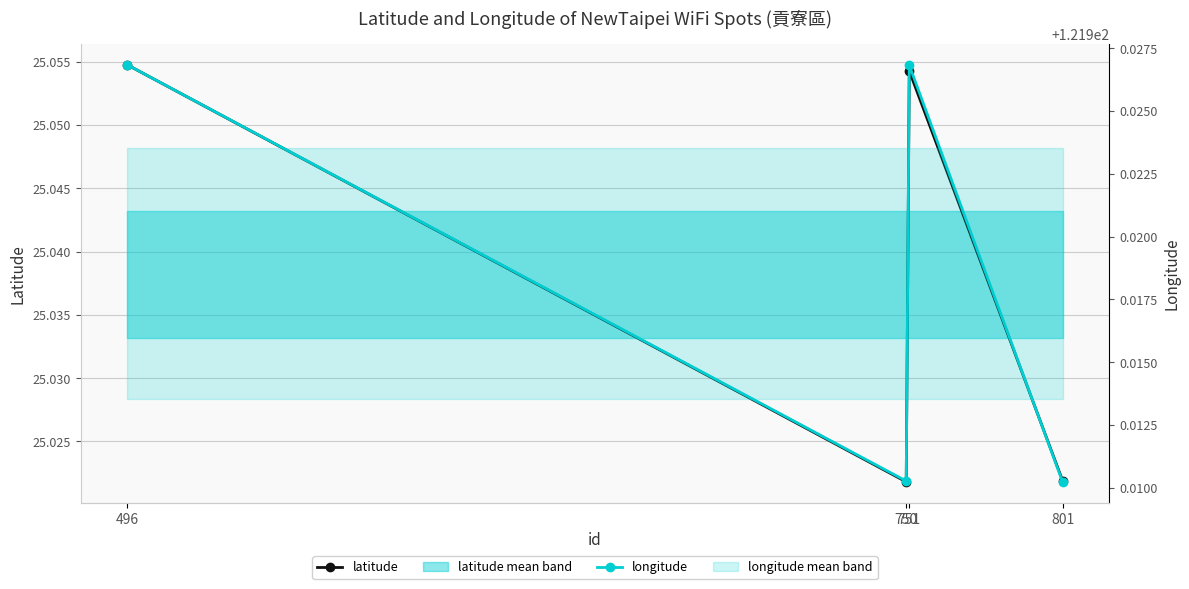

What is the lowest value of the latitude series?

25.0